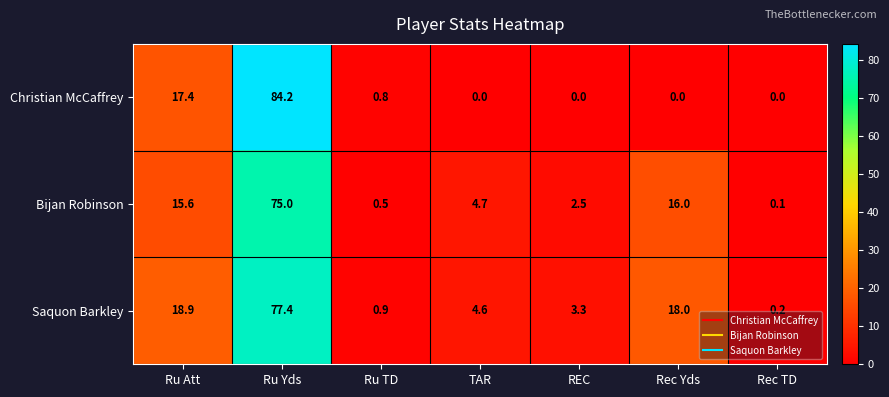

What is the difference between the second highest and second lowest values in the Saquon Barkley series?

18.0